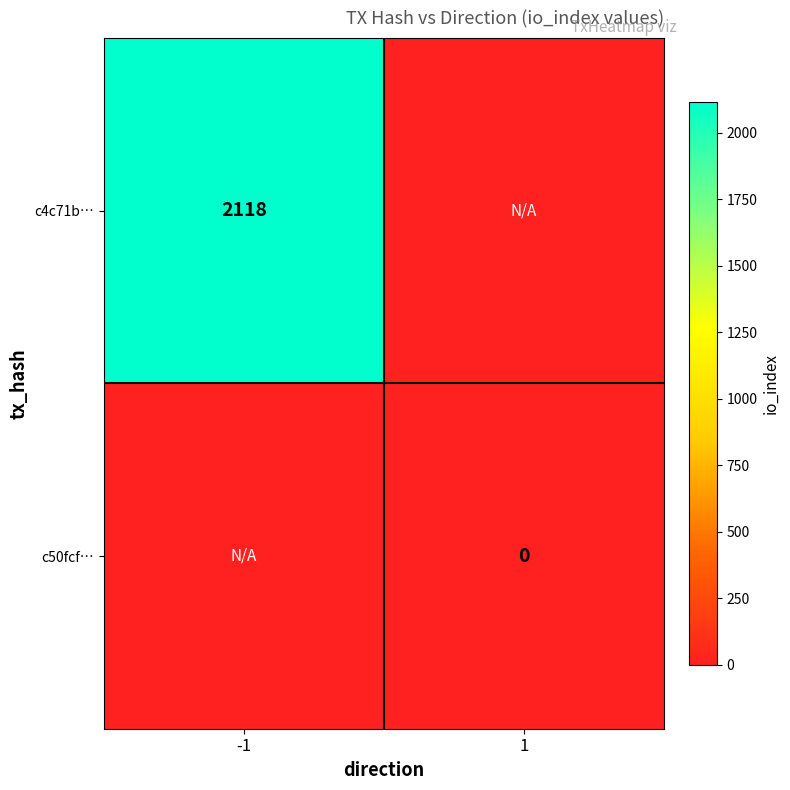

The c4c71b… series shows 2118 at -1. True or false?

True